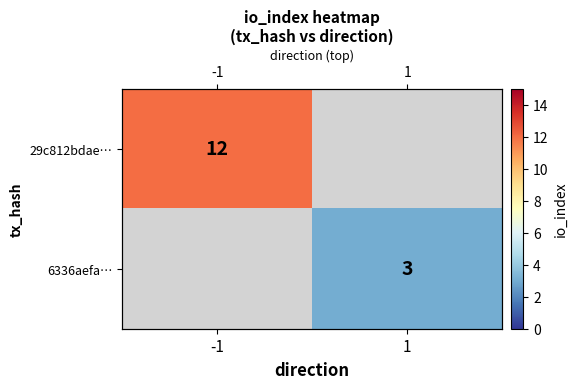

How many categories are shown in the chart?

2